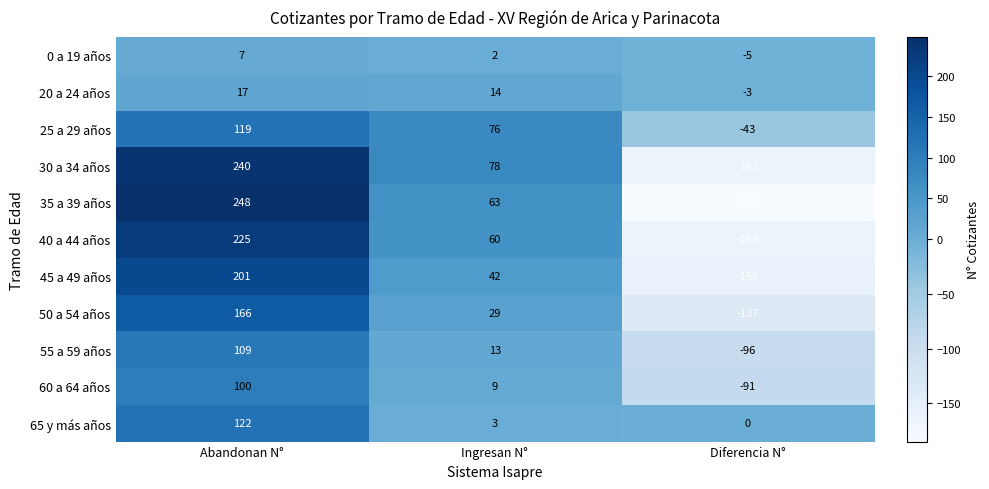

What is the sum of all 45 a 49 años values?

84